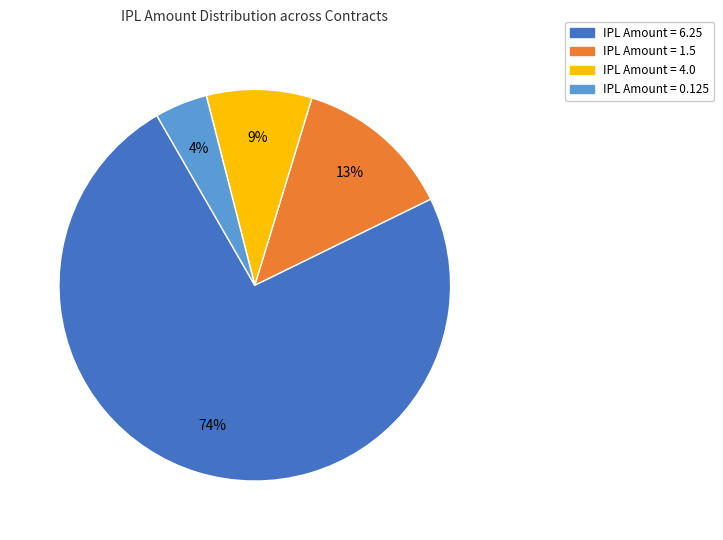

To the nearest percent, what is the difference between the largest and smallest slice percentages?

70%